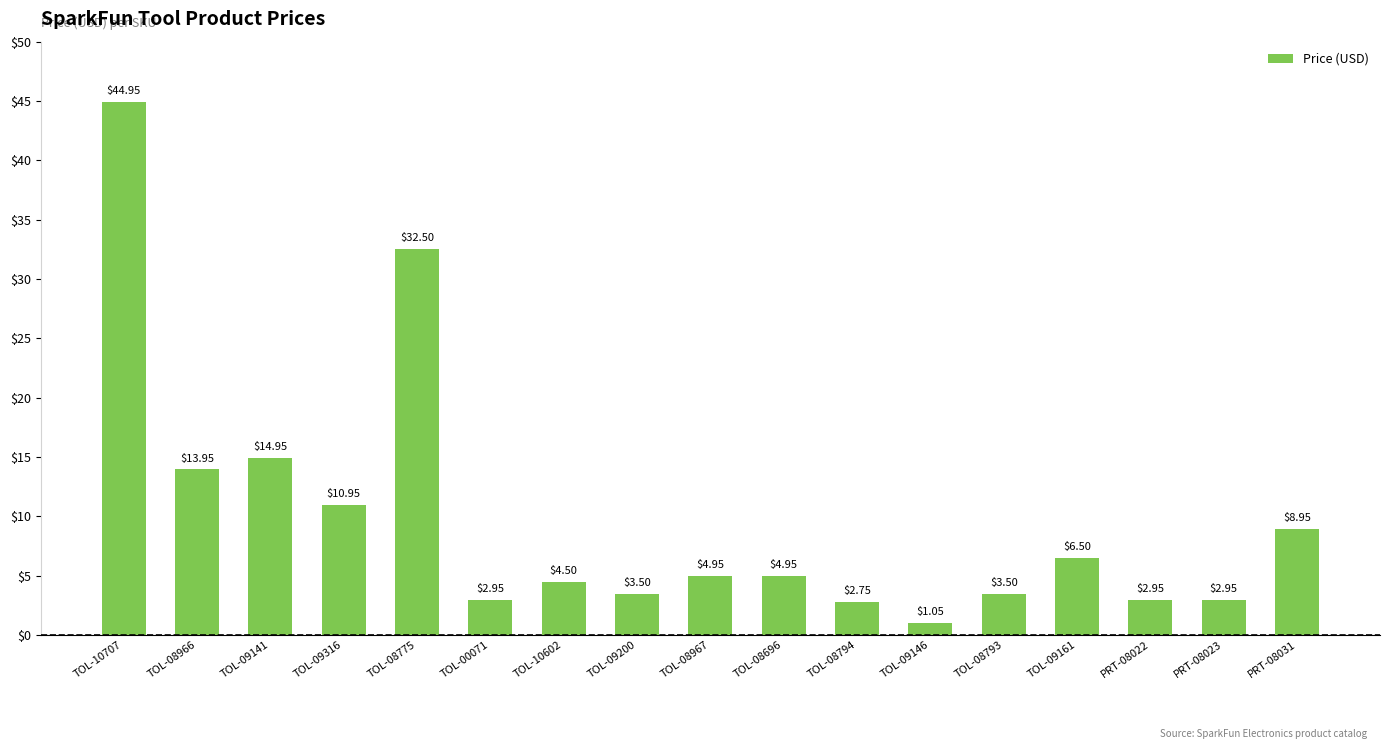

At which label does the data first exceed 4?

TOL-10707